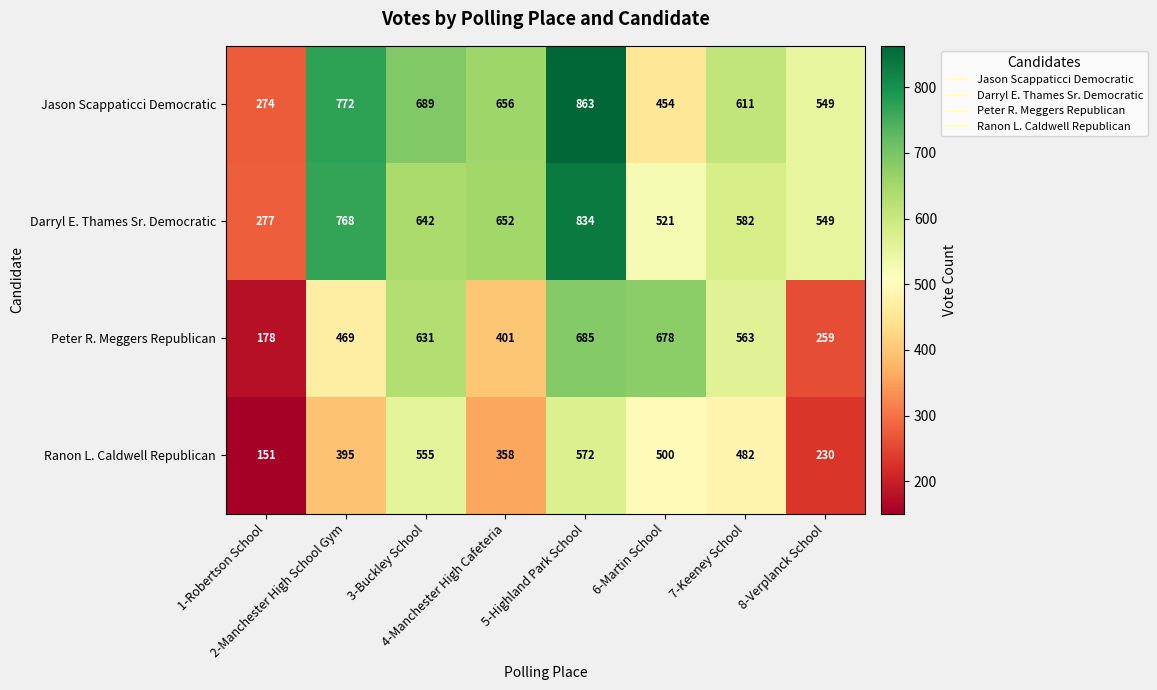

What is the minimum value for Jason Scappaticci Democratic?

274